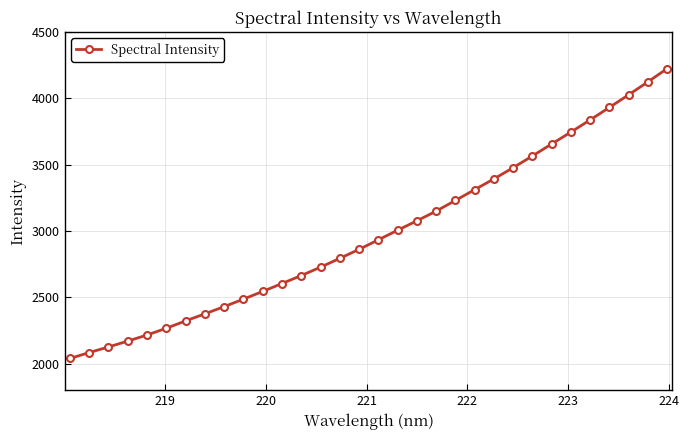

What is the difference between the second highest and second lowest values?

2039.8